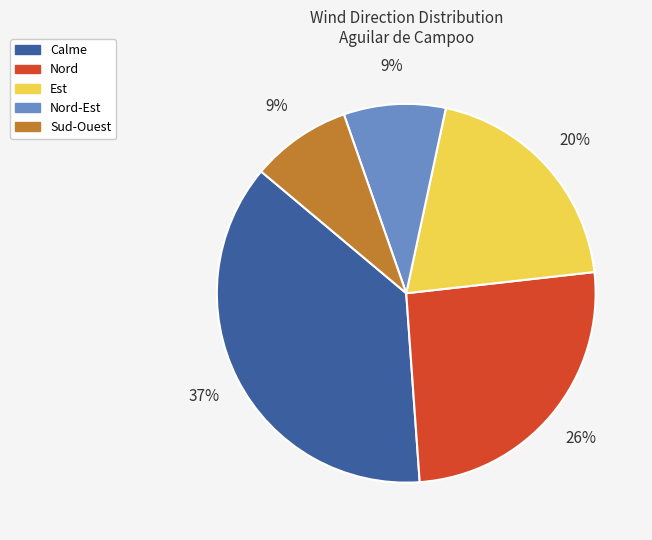

How many segments does this pie chart have?

5